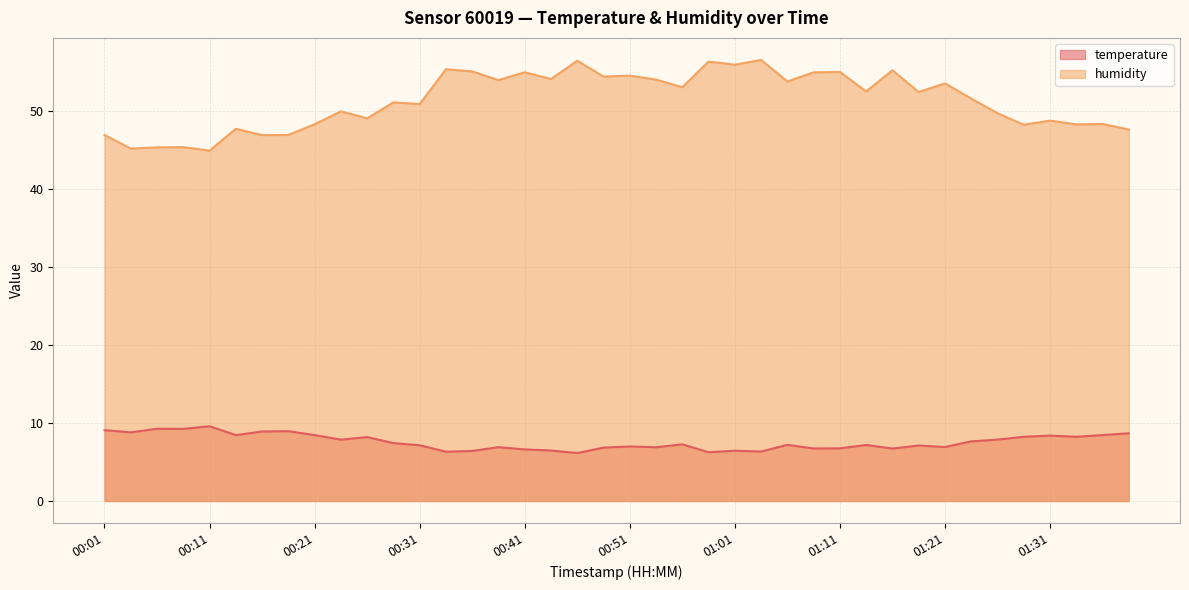

True or false: temperature has a value of 8.7 at 00:36.

False